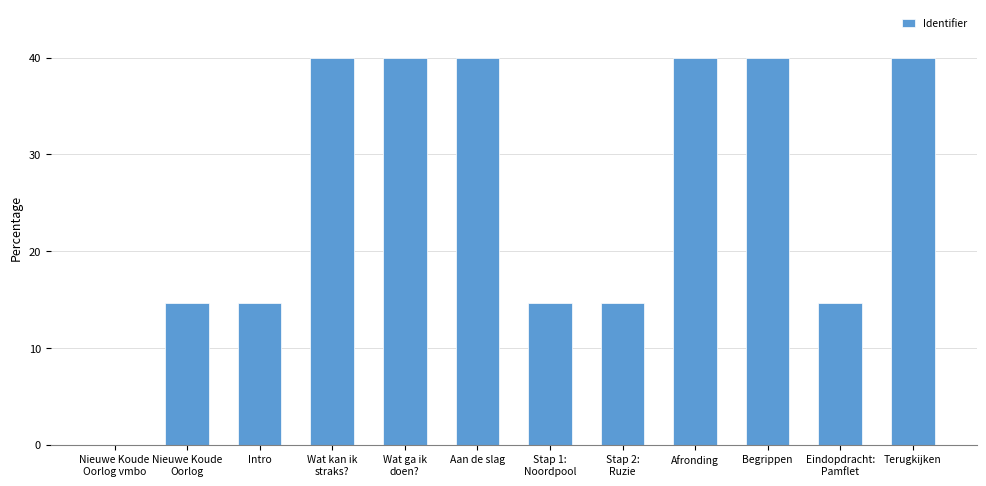

What is the approximate value at Terugkijken?

40.0